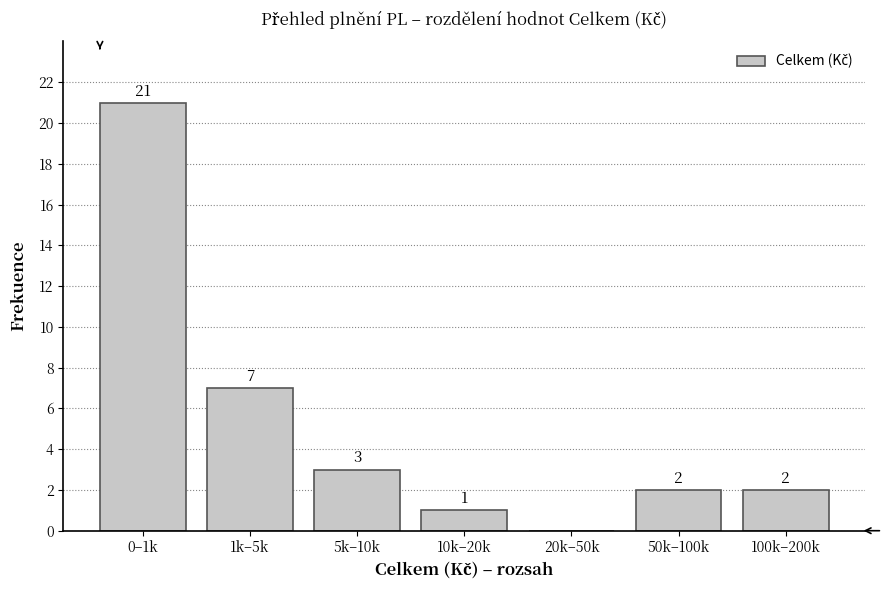

Reading left to right, transcribe all the data shown in this chart.

0–1k=21	1k–5k=7	5k–10k=3	10k–20k=1	20k–50k=0	50k–100k=2	100k–200k=2